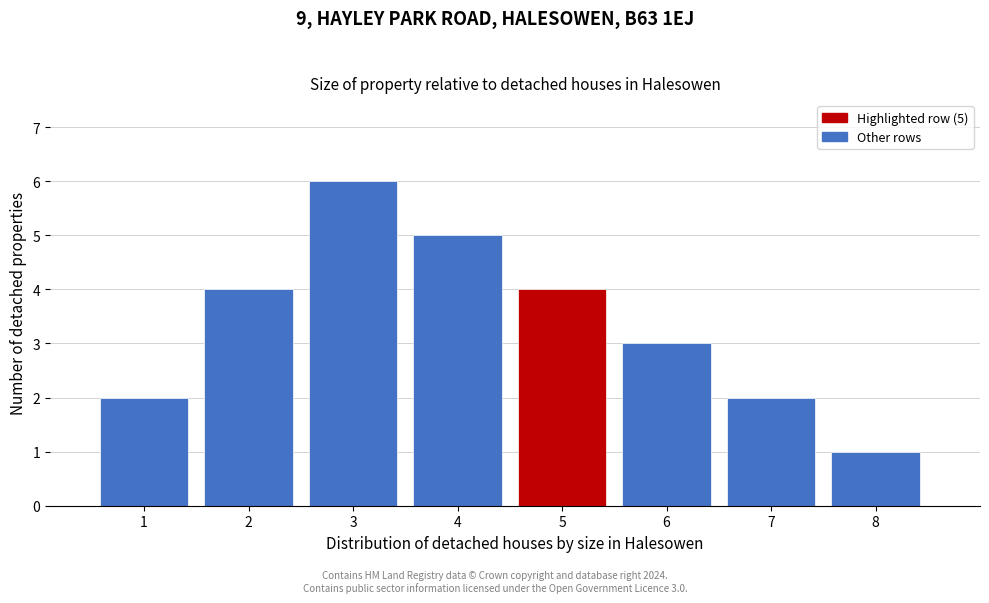

Which range on the x-axis has the tallest bar?

2.5 to 3.5